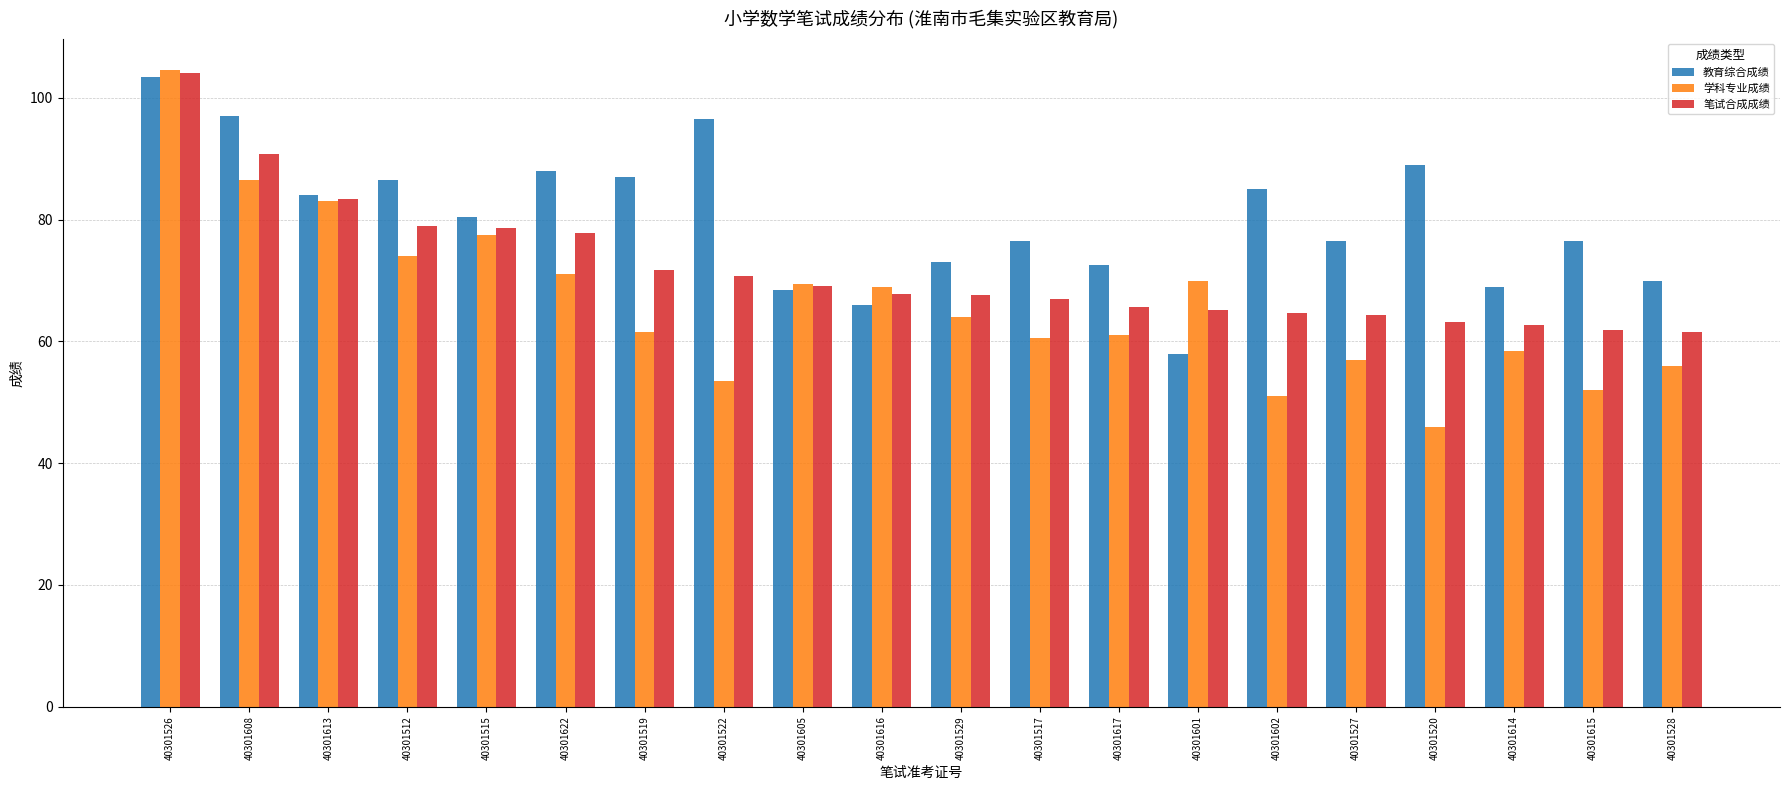

Rank the series at 40301528 from highest to lowest value.

教育综合成绩, 笔试合成成绩, 学科专业成绩